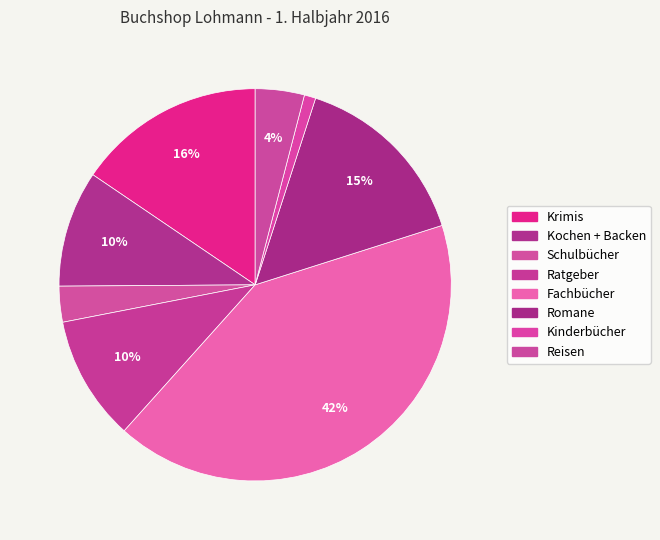

Rank the categories by value from highest to lowest.

Fachbücher, Krimis, Romane, Ratgeber, Kochen + Backen, Reisen, Schulbücher, Kinderbücher